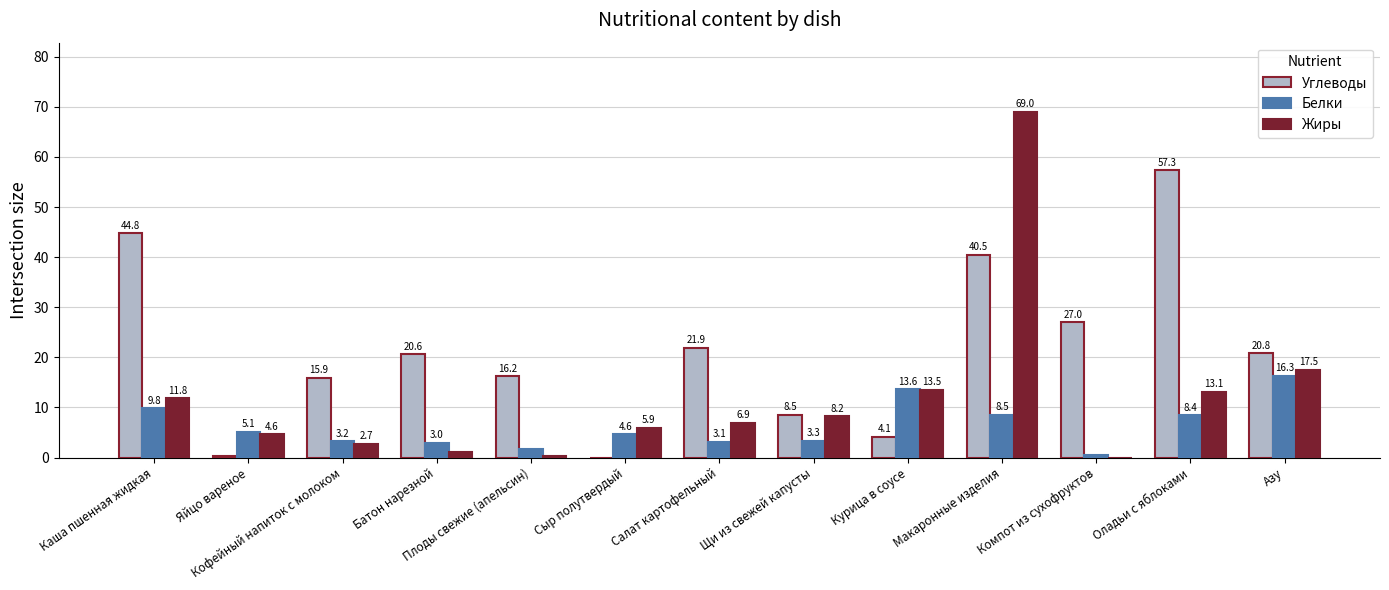

At which label does Белки first exceed 4?

Каша пшенная жидкая